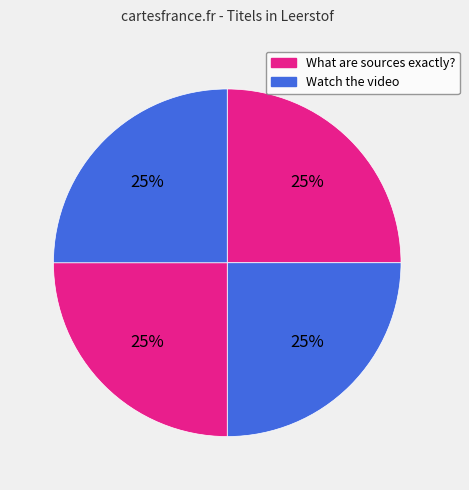

How many segments does this pie chart have?

4